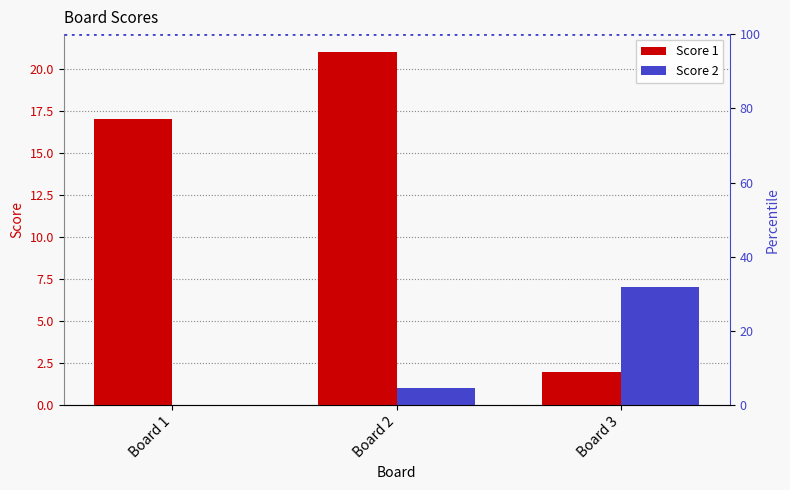

The value of Score 1 at Board 3 is 3. True or false?

False